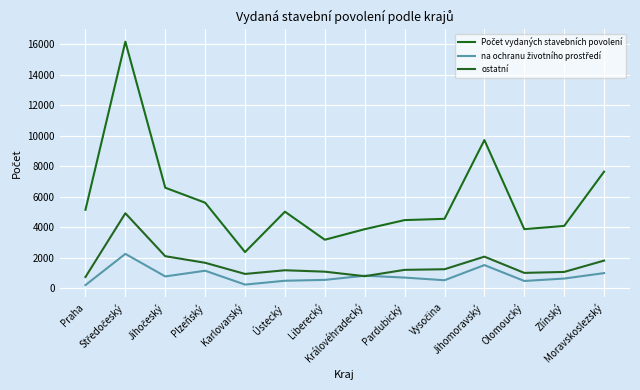

List the labels in order of ostatní value, largest first.

Středočeský, Jihočeský, Jihomoravský, Moravskoslezský, Plzeňský, Vysočina, Pardubický, Ústecký, Liberecký, Zlínský, Olomoucký, Karlovarský, Královéhradecký, Praha